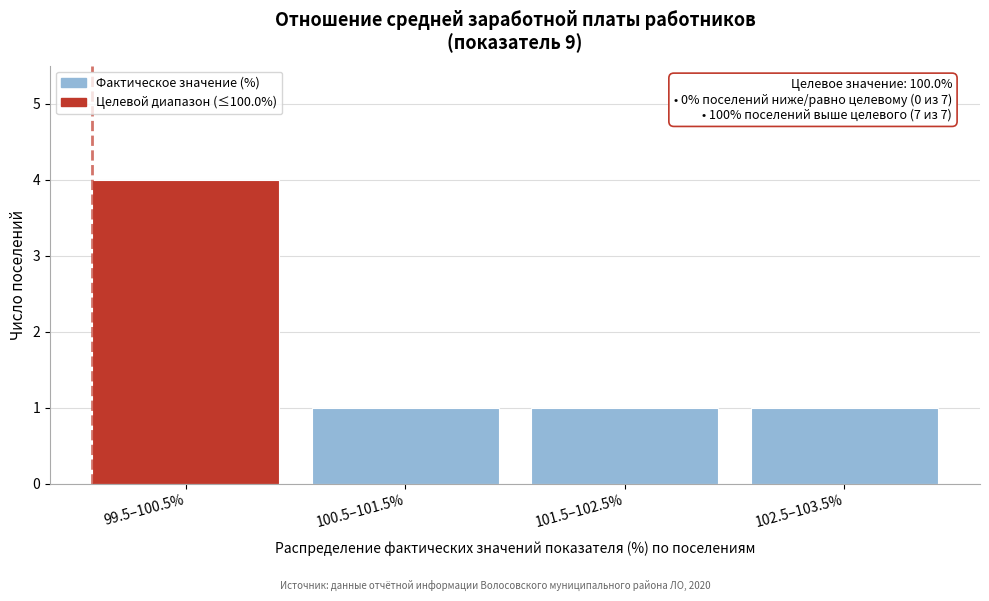

Reading left to right, extract all data points from this chart.

4	1	1	1